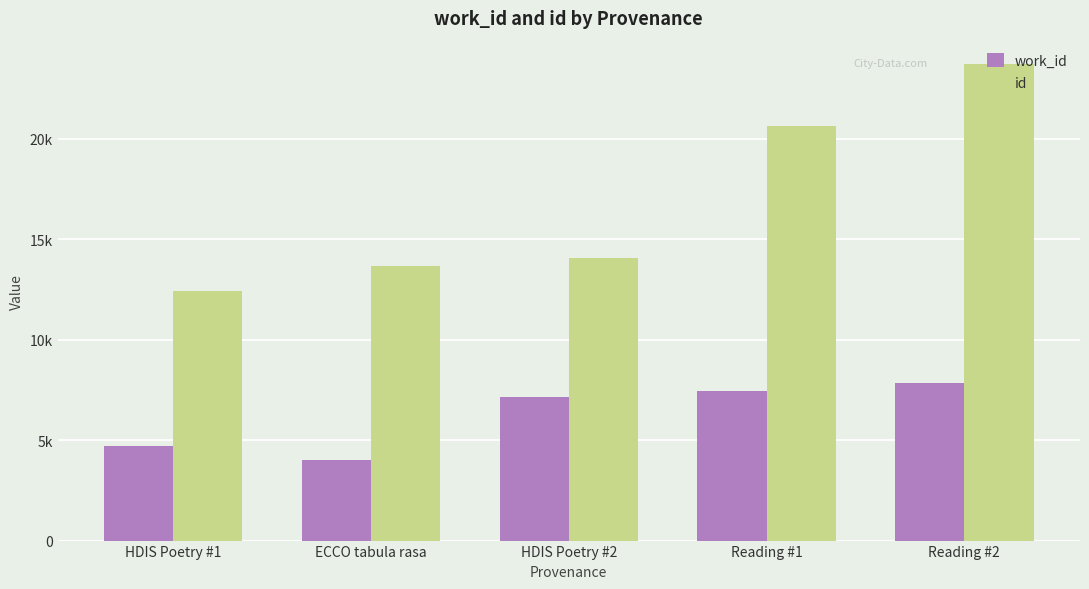

What is the value of the id bar at the 2nd from the left?

13685